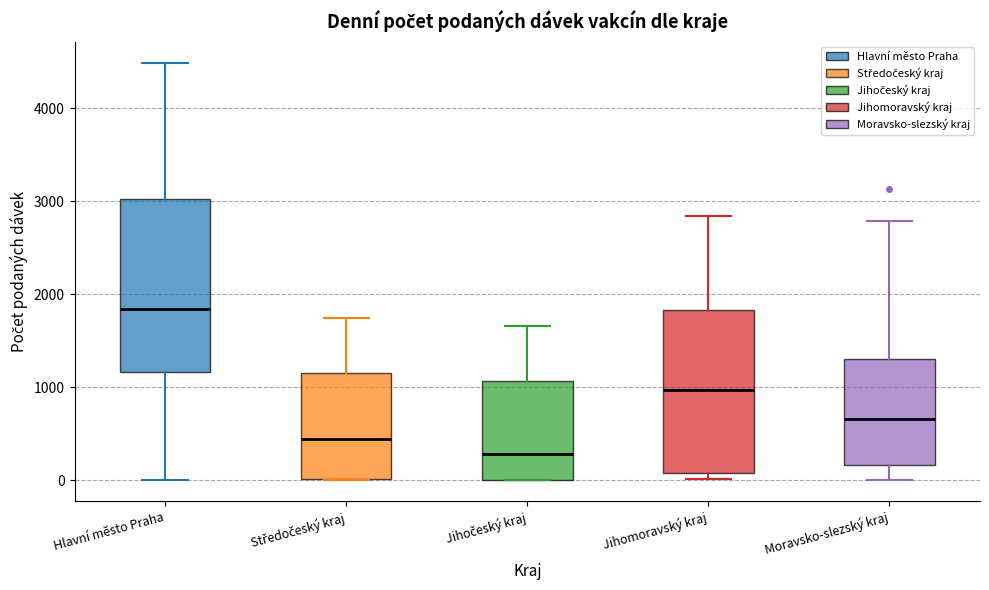

Comparing the boxes themselves (not the whiskers), which one is the tallest?

Hlavní město Praha